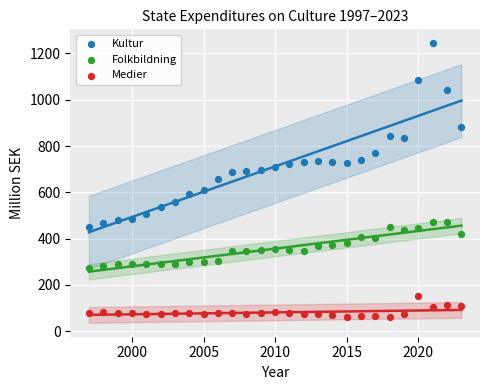

What are all the series names shown in the legend?

Kultur, Folkbildning, Medier